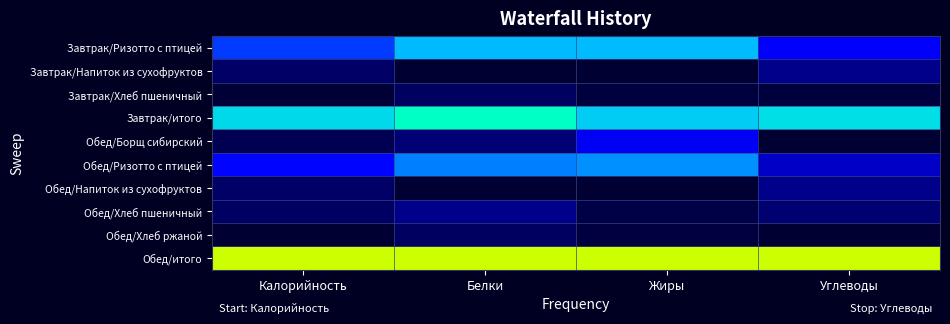

What is the difference between the highest and lowest values at Белки?

1.0